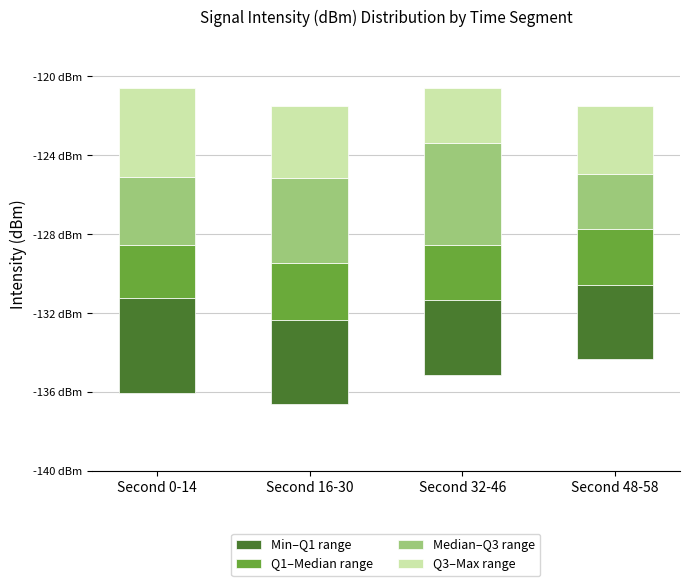

Is it true that Min–Q1 range equals 3.8 at Second 32-46?

True